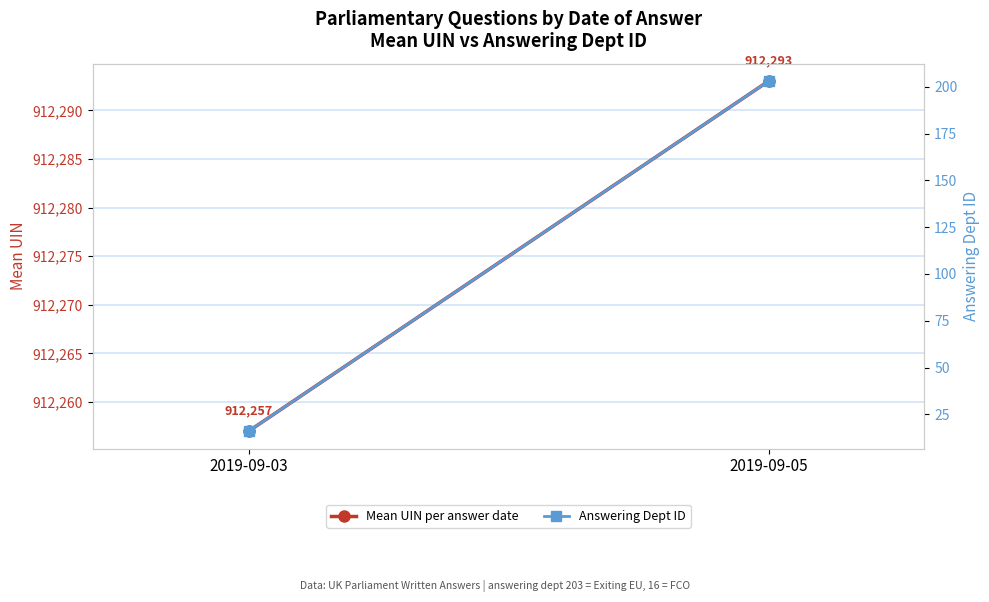

Reading left to right, extract all data points from this chart.

Mean UIN per answer date: 912257	912293
Answering Dept ID: 16	203